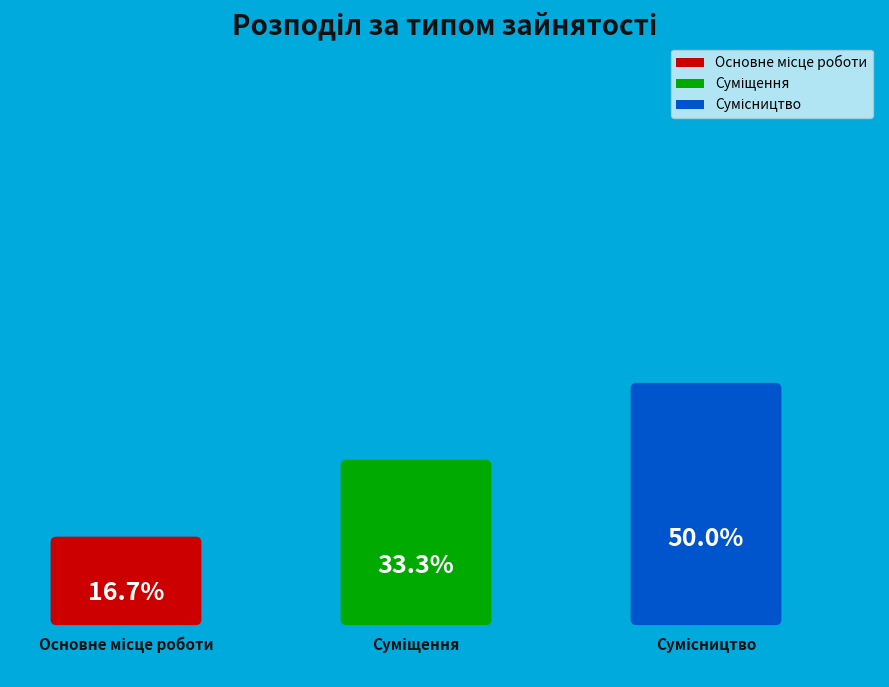

Which category has the biggest portion of the pie?

Сумісництво